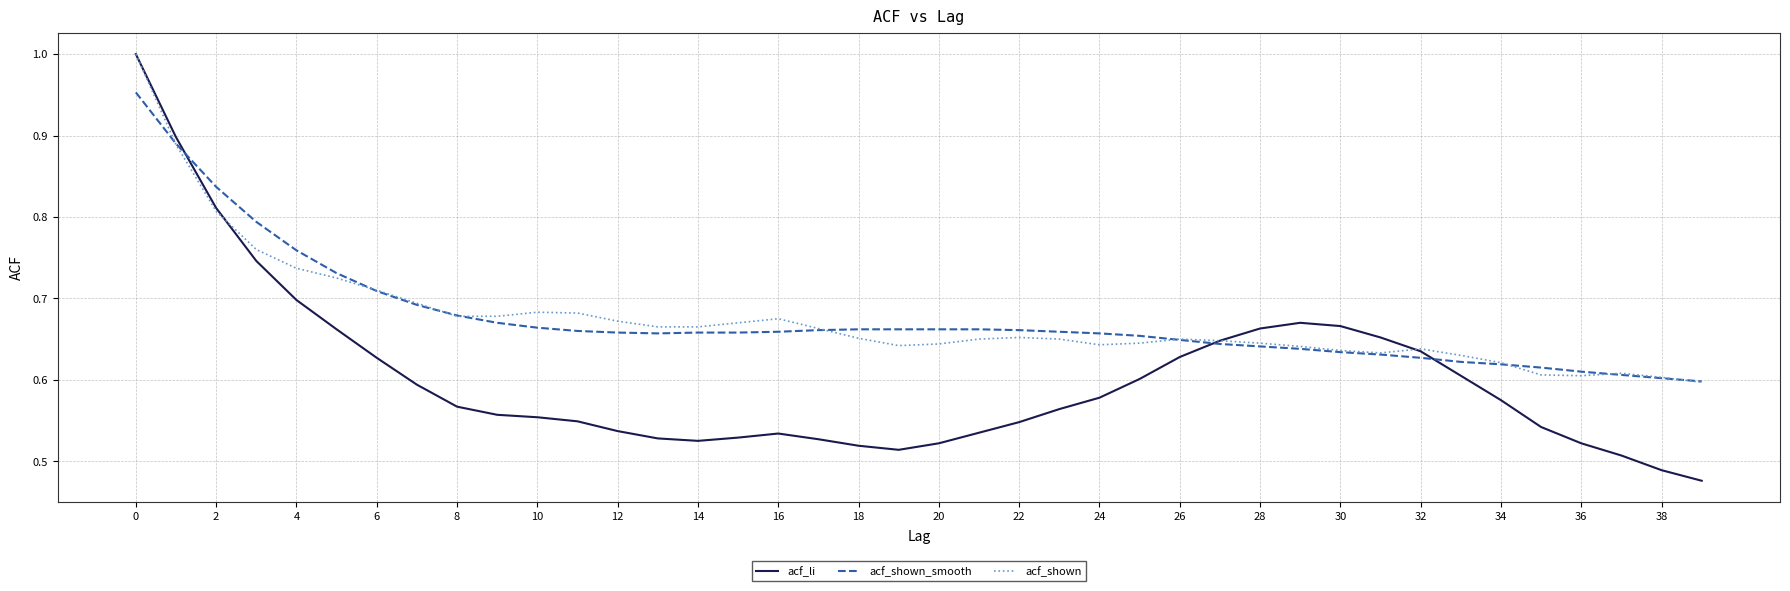

Which series has the largest range (max minus min)?

acf_li